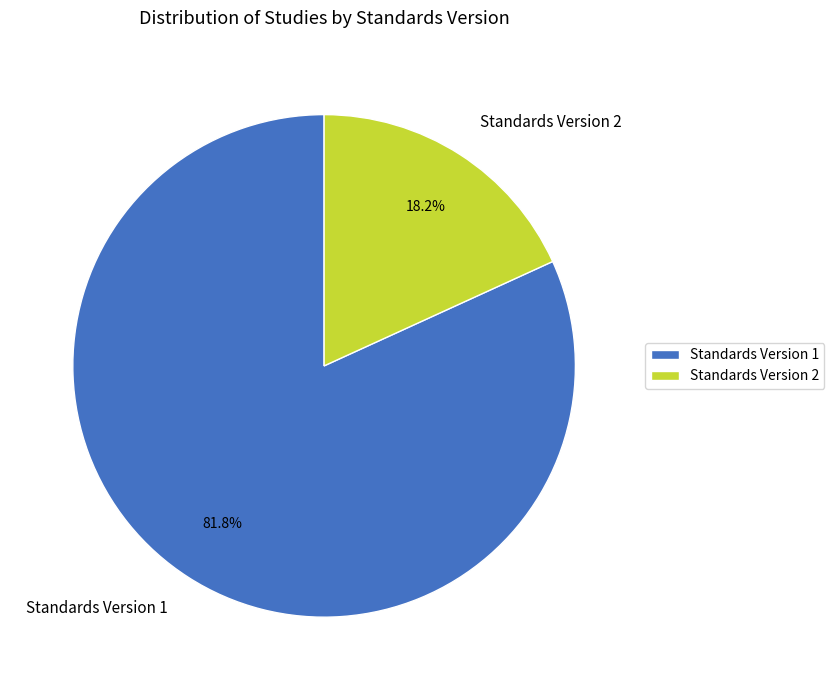

Between Standards Version 1 and Standards Version 2, which is larger?

Standards Version 1